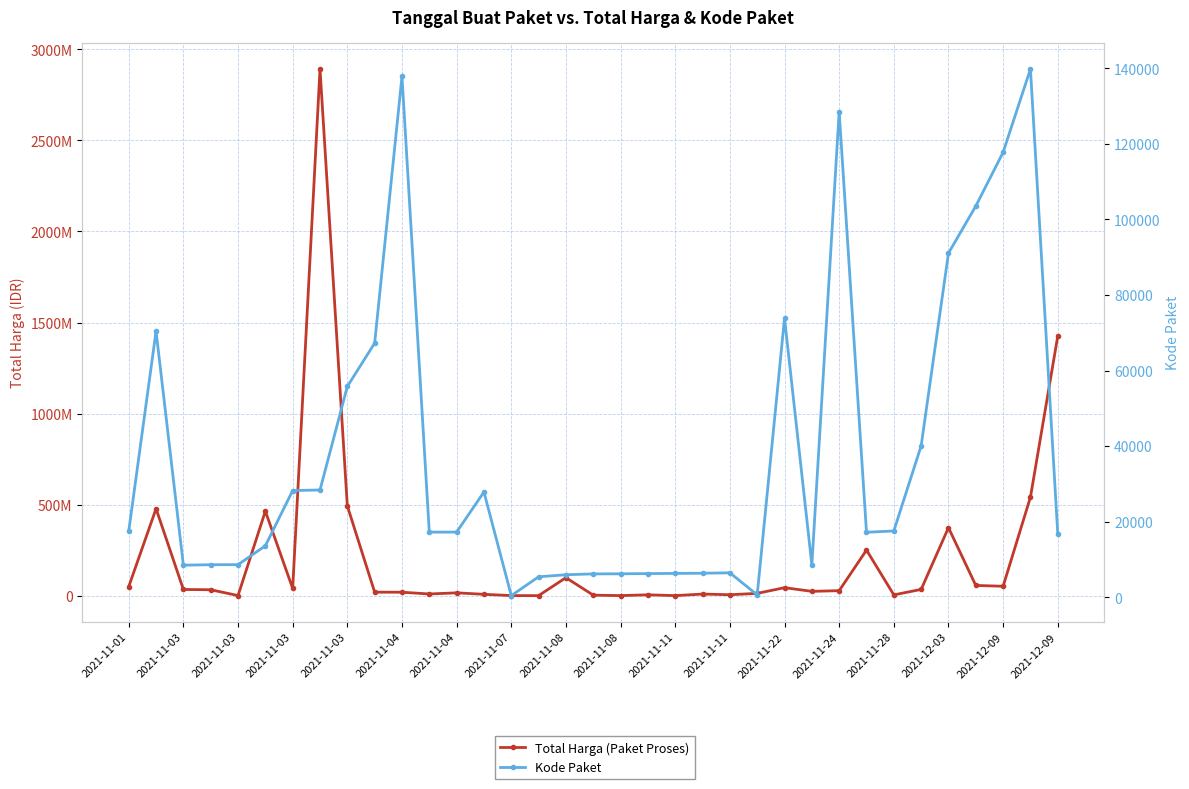

Where does the Kode Paket series first go above 17272?

2021-11-01